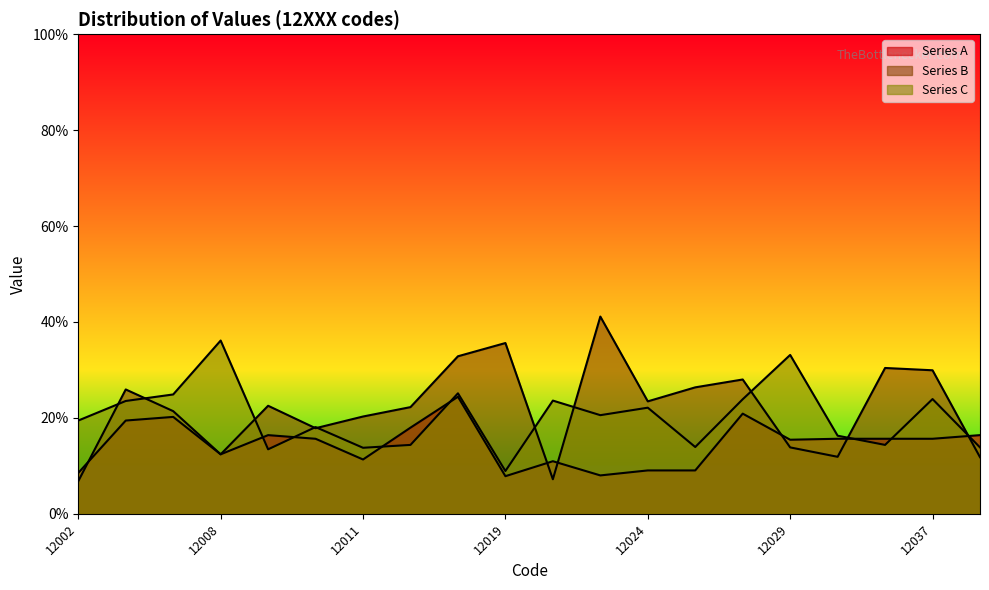

What is the spread (max minus min) of values at 12008?

5.9